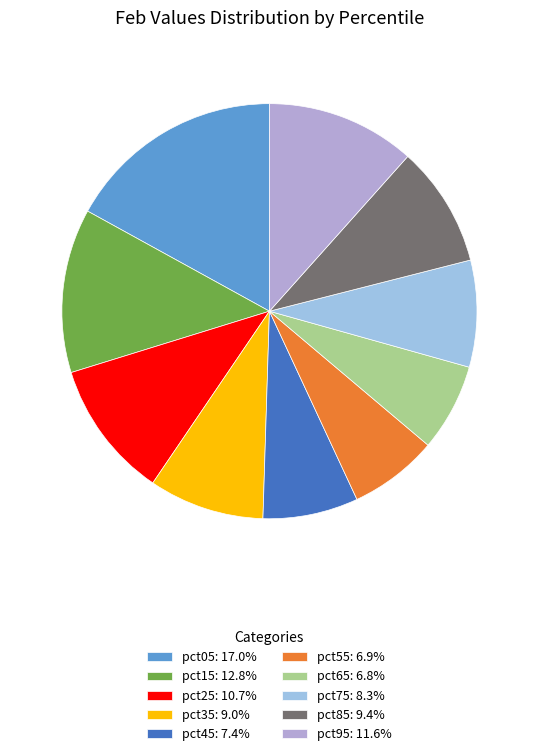

Which has a higher value, pct05 or pct85?

pct05